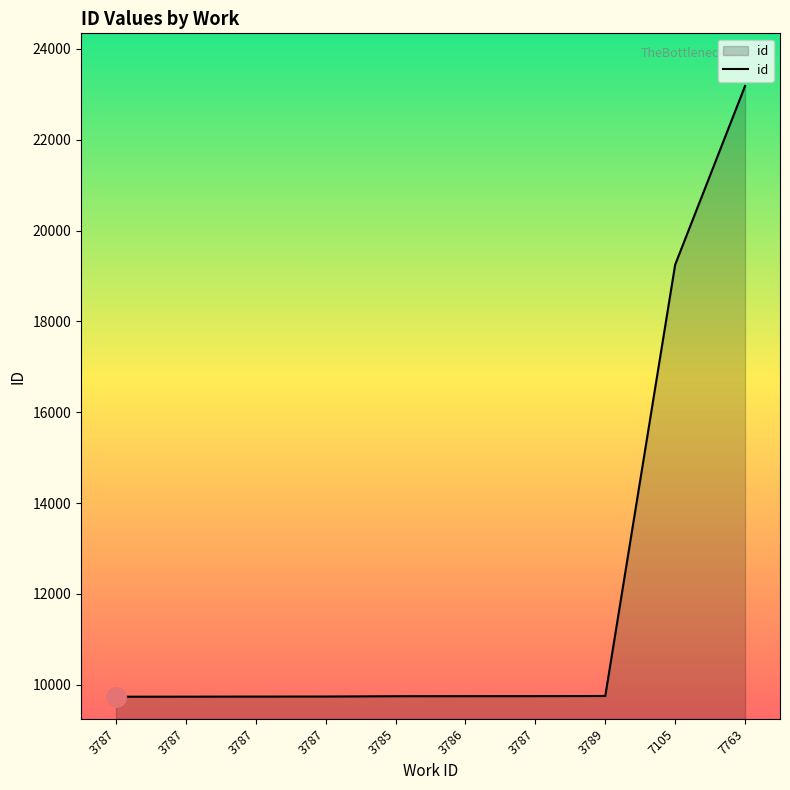

How many lines are shown in the chart?

1